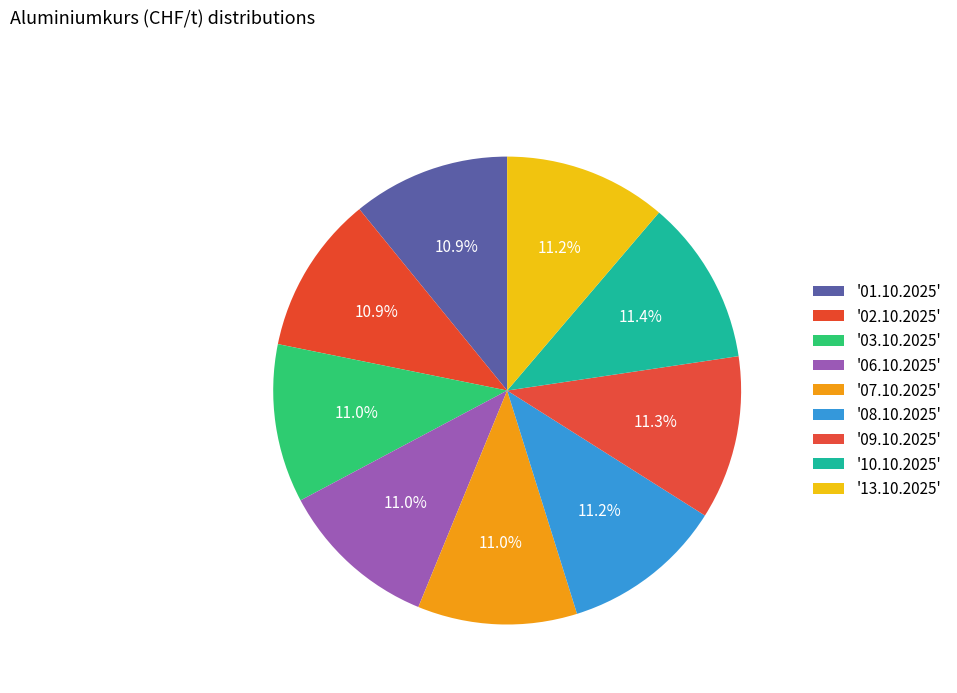

Rank the categories by value from highest to lowest.

10.10.2025, 09.10.2025, 13.10.2025, 08.10.2025, 06.10.2025, 07.10.2025, 03.10.2025, 02.10.2025, 01.10.2025